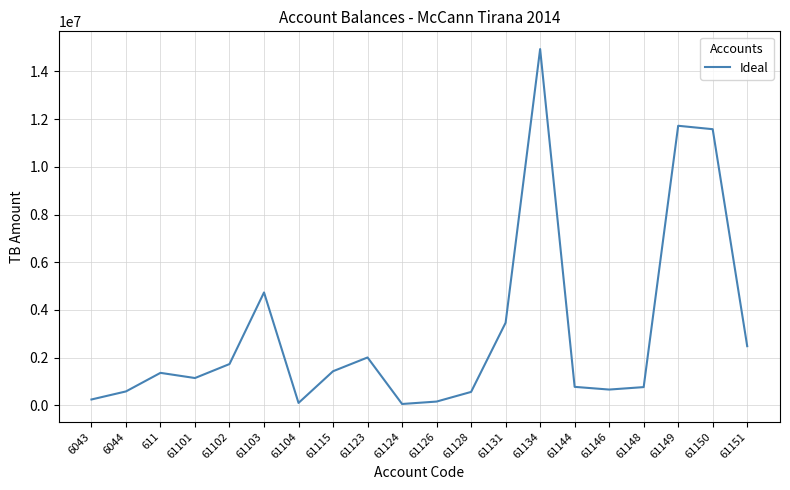

What position from the right is 61148?

4